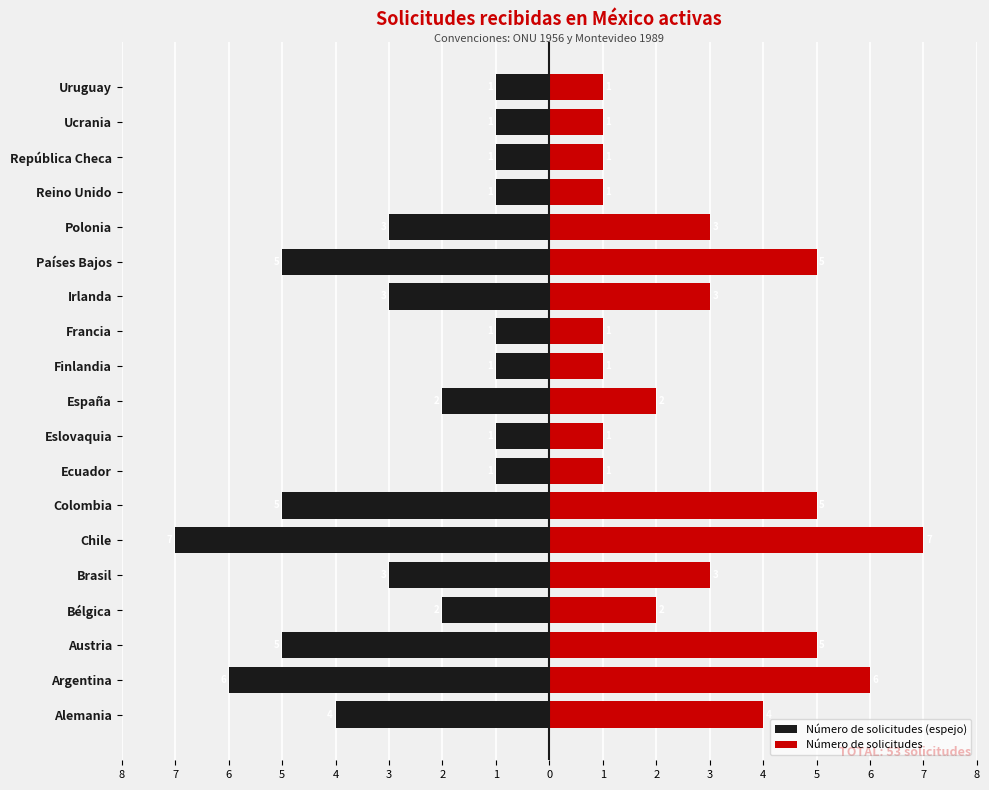

How many data points in Número de solicitudes (espejo) are less than -2?

9